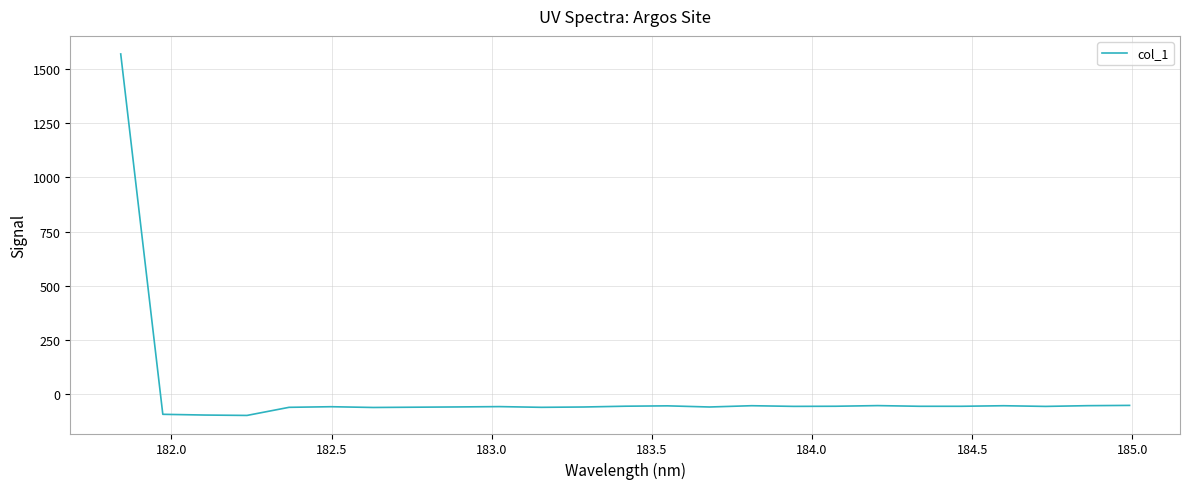

What is the greatest value displayed?

1568.9